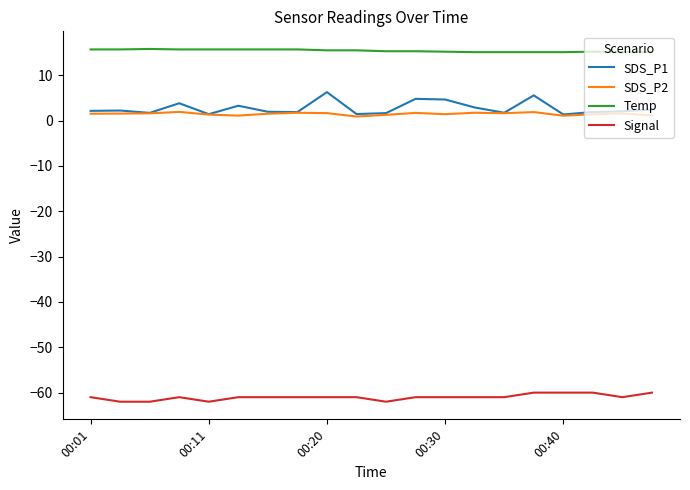

What is the difference between the maximum and minimum values in the SDS_P2 series?

1.0